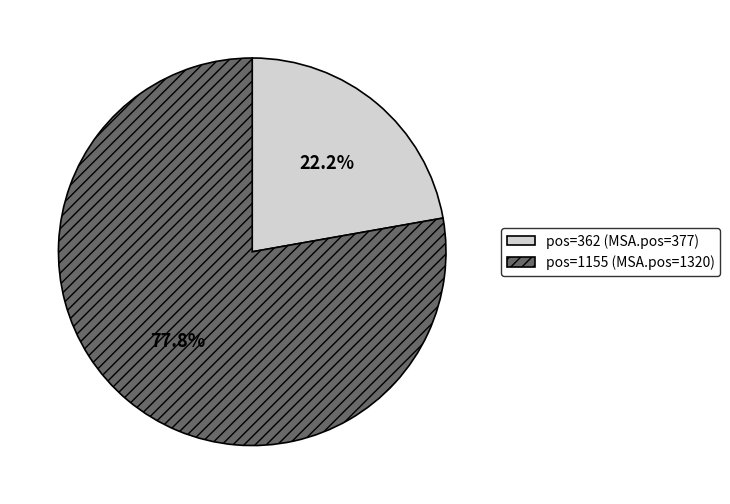

Combined, what portion of the pie is pos=362 (MSA.pos=377) and pos=1155 (MSA.pos=1320)?

100.0%